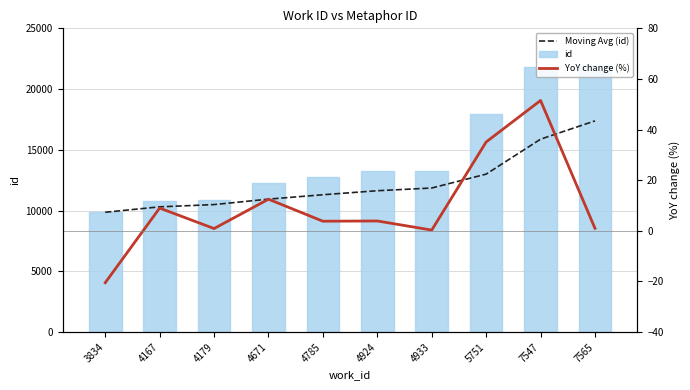

Which category has the lowest value in the Moving Avg (id) series?

3834